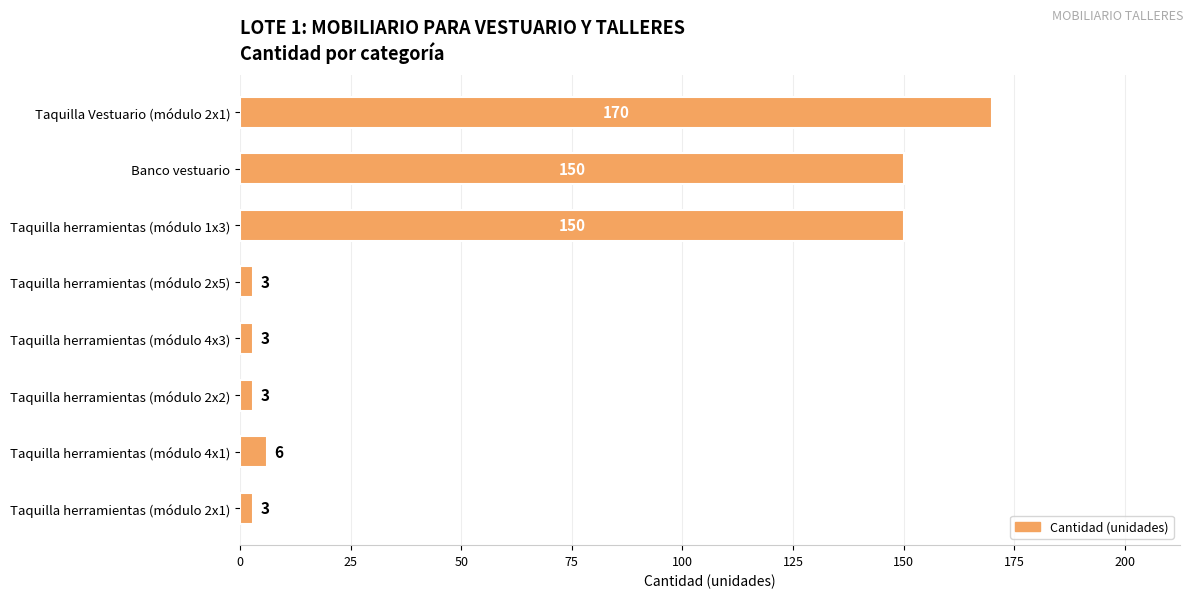

Reading top to bottom, what are all the values shown in this chart?

Taquilla Vestuario (módulo 2x1)=170	Banco vestuario=150	Taquilla herramientas (módulo 1x3)=150	Taquilla herramientas (módulo 2x5)=3	Taquilla herramientas (módulo 4x3)=3	Taquilla herramientas (módulo 2x2)=3	Taquilla herramientas (módulo 4x1)=6	Taquilla herramientas (módulo 2x1)=3